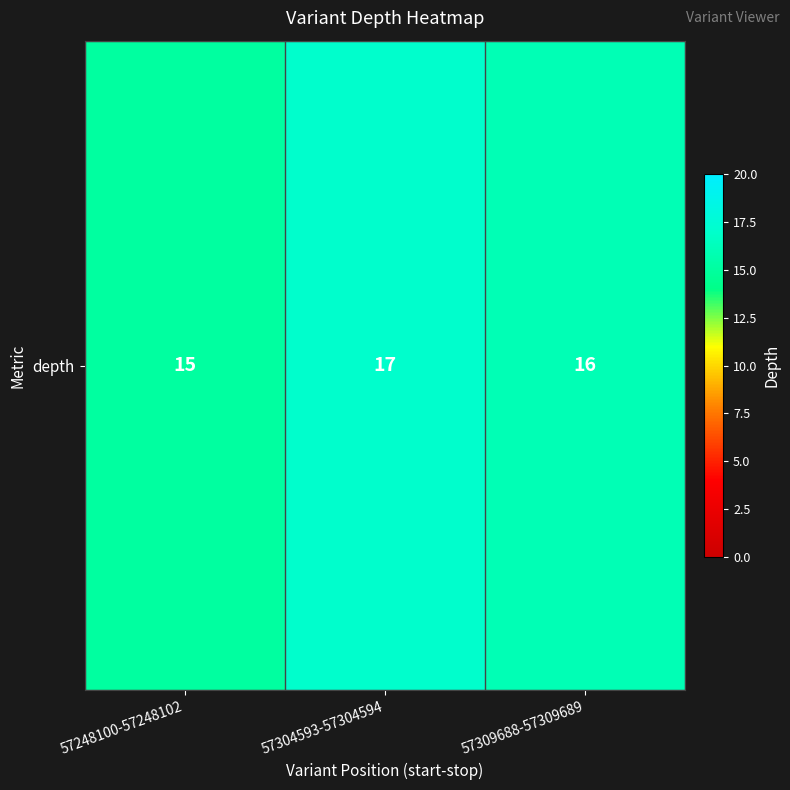

List the labels in order of value, largest first.

57304593-57304594, 57309688-57309689, 57248100-57248102